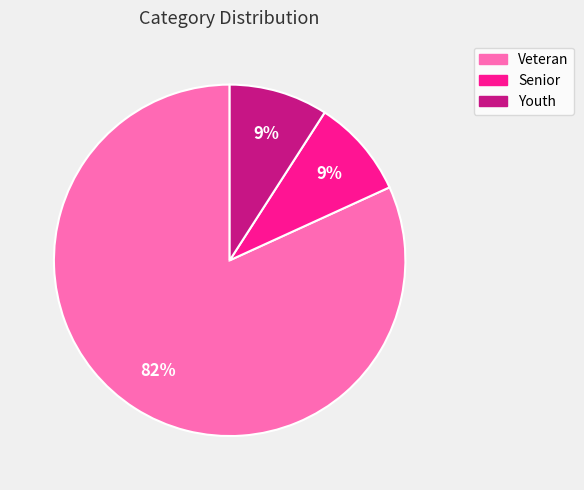

Is there any slice that represents more than half of the pie?

Yes